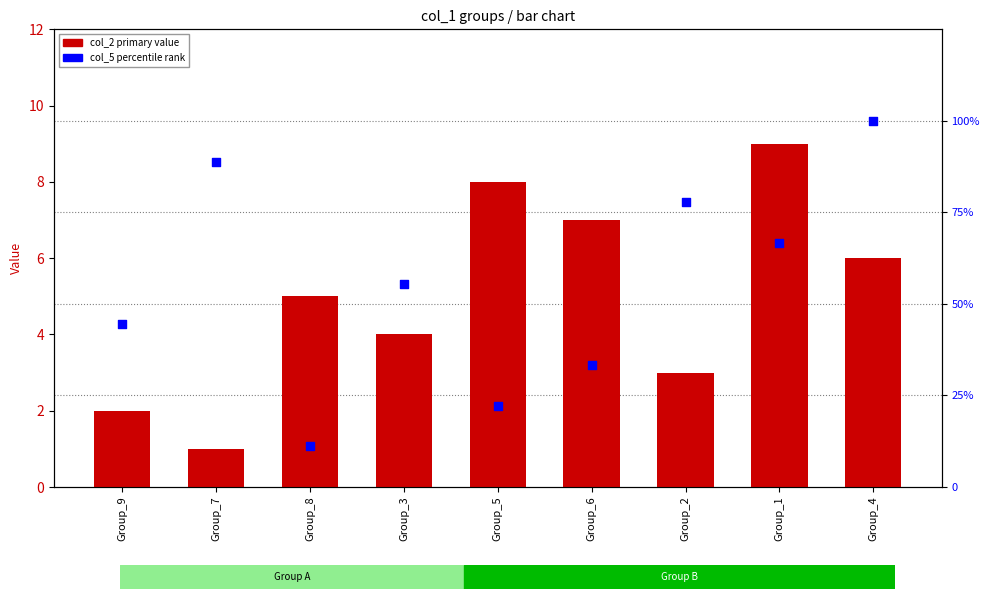

Which series has the largest Y range (max minus min)?

col_5 (percentile)